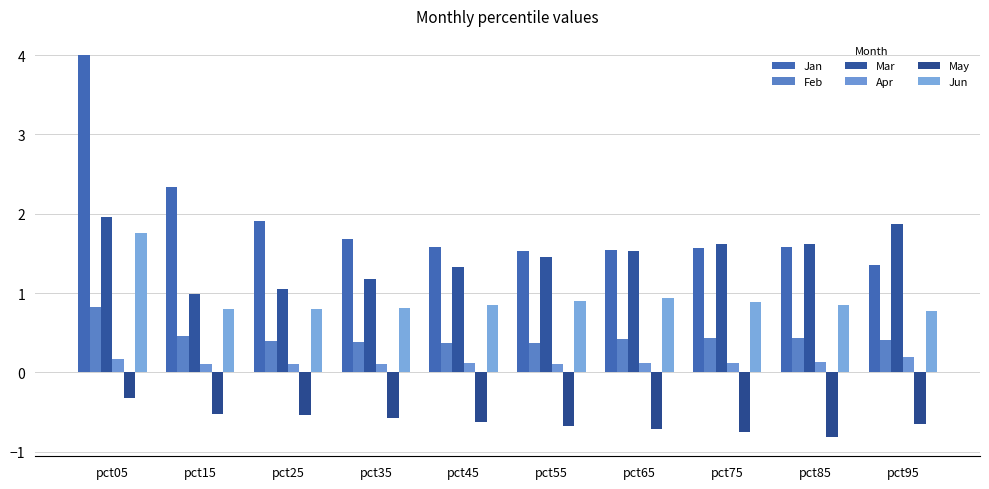

What is the approximate value of Jan at pct35?

1.7